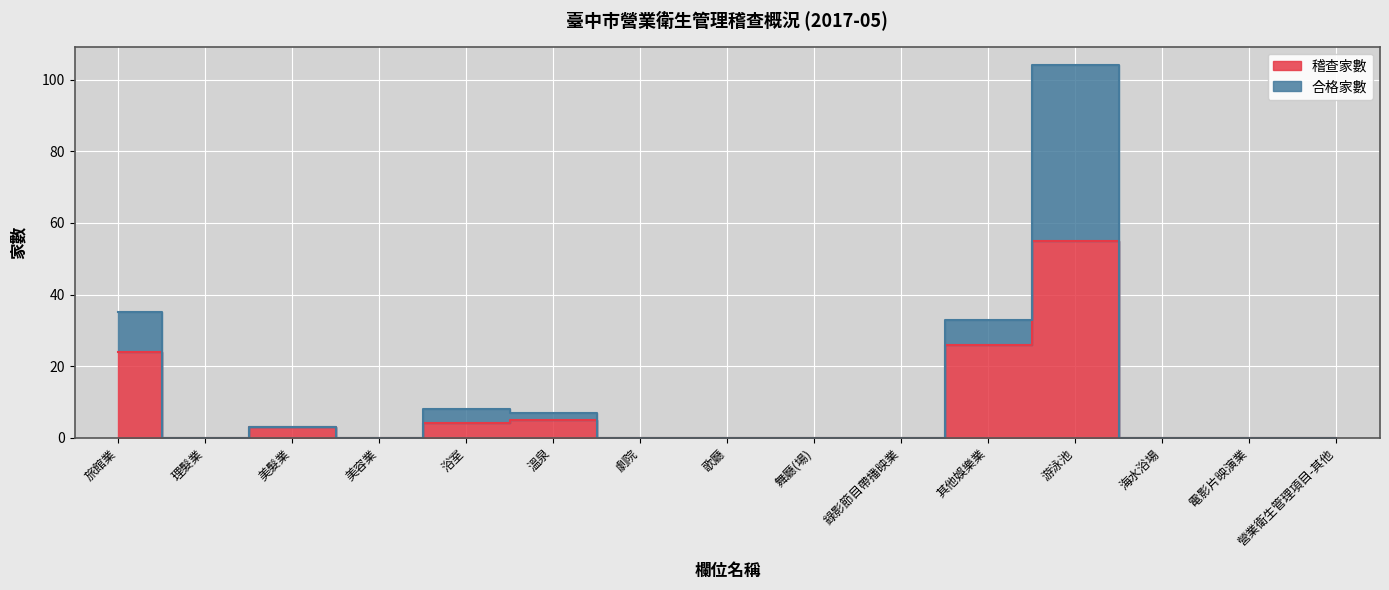

True or false: 合格家數 and 稽查家數 cross at least once.

False